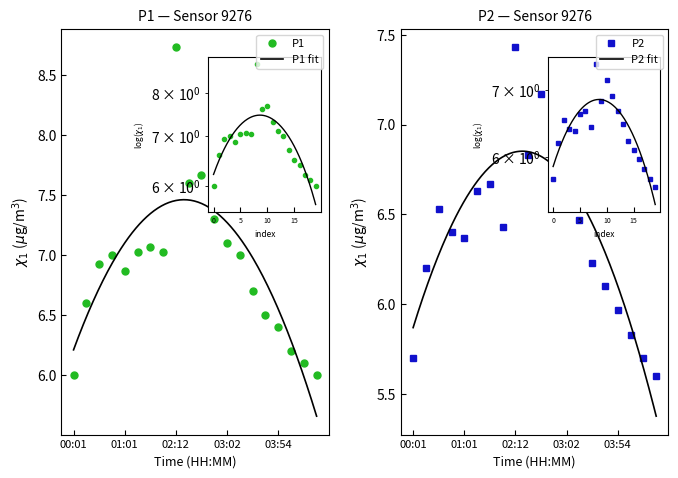

How many interior local peaks does the P2 series have?

4